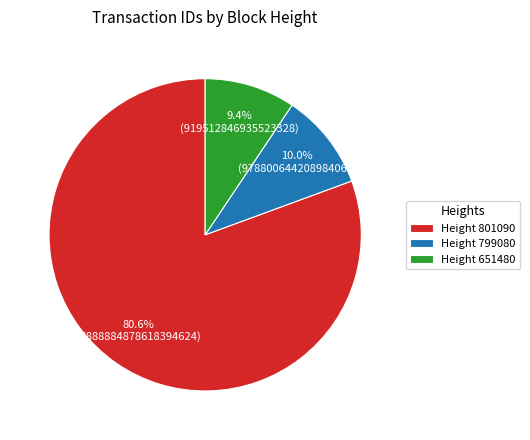

Which category has the biggest portion of the pie?

Height 801090